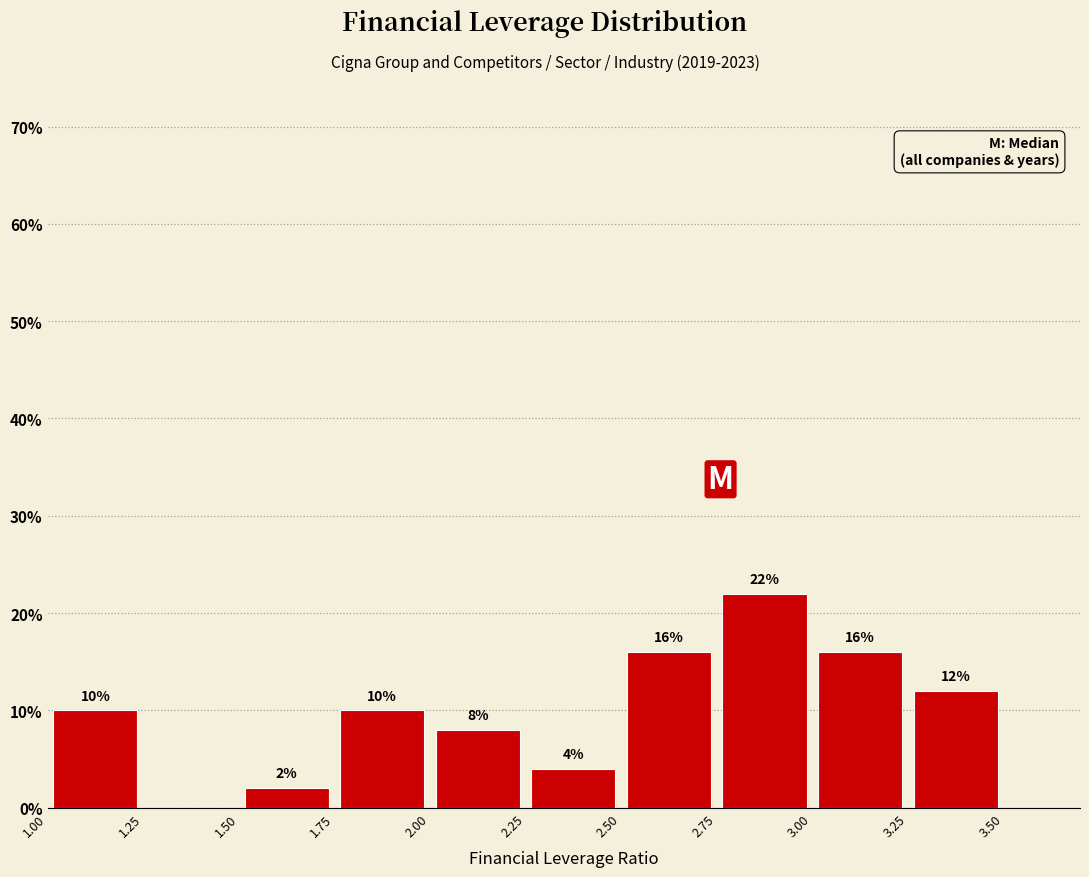

Which range on the x-axis has the tallest bar?

2.75 to 3.00